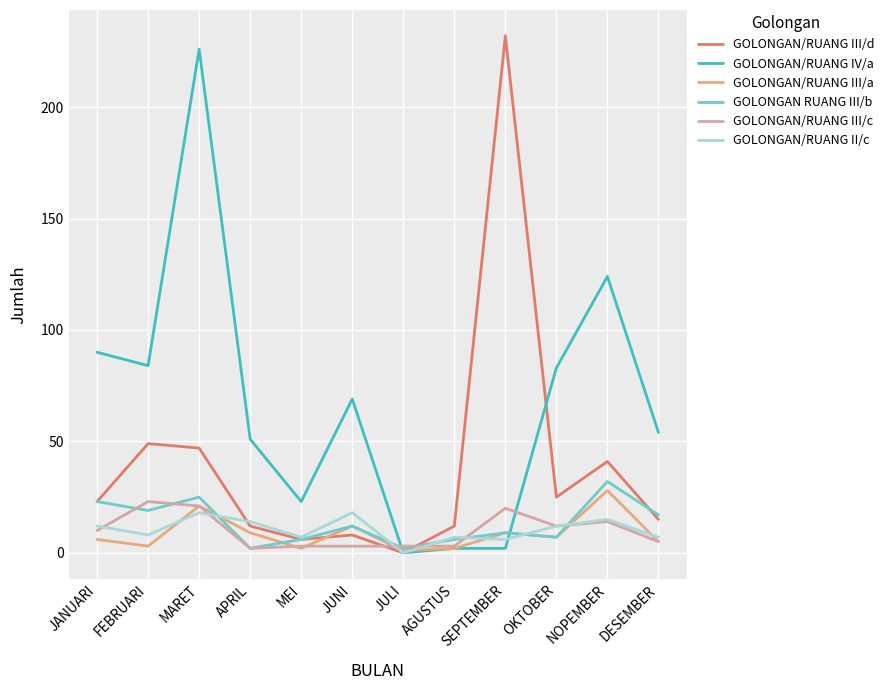

Which series has the largest total across all categories?

GOLONGAN/RUANG IV/a